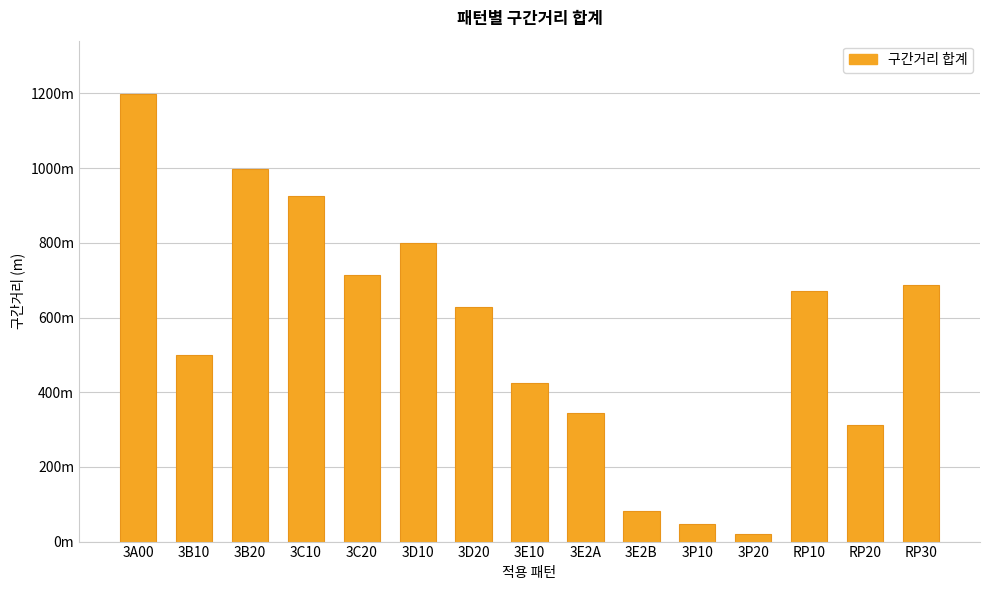

What is the label of the 11th bar from the right?

3C20